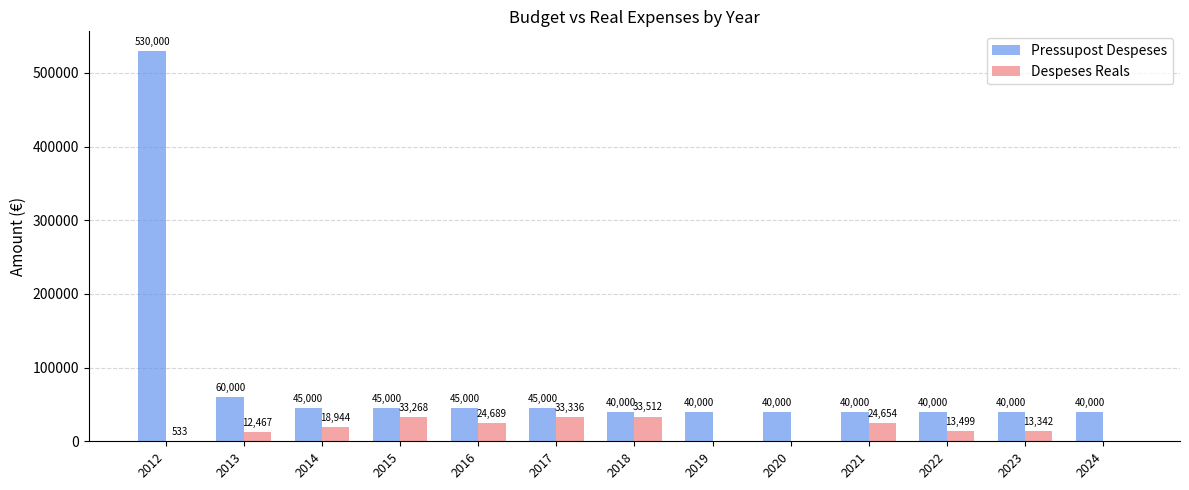

At which label does Despeses Reals first exceed 13499?

2014